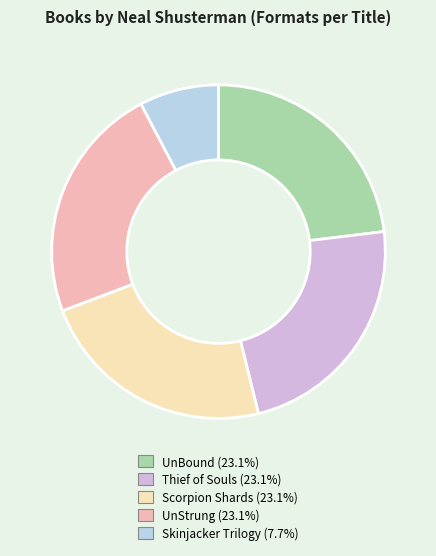

Is it true that UnStrung is 23% of the pie?

True